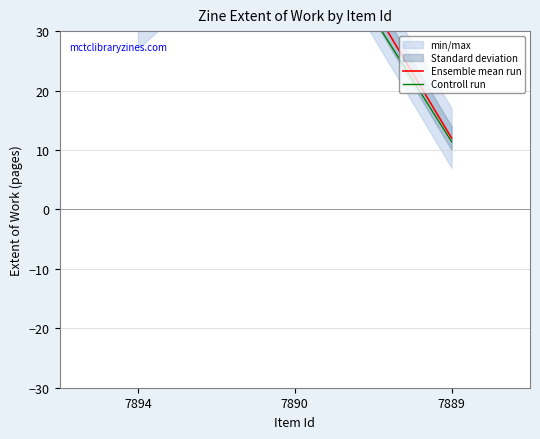

Reading left to right, transcribe all the data shown in this chart.

Ensemble mean run: 32.0	56.0	12.0
Controll run: 30.4	53.2	11.4